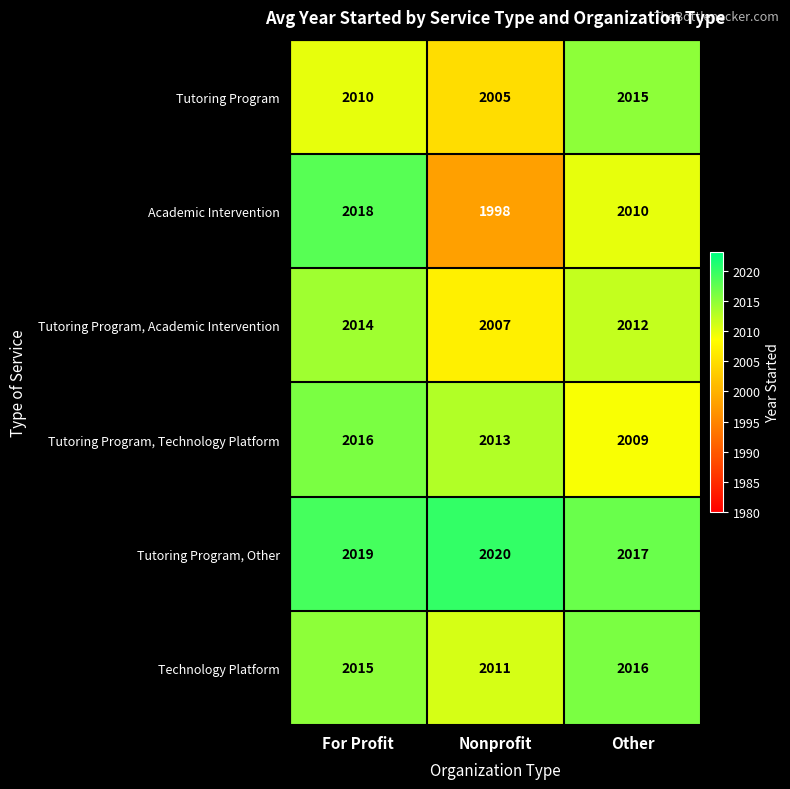

Reading left to right, list all the values displayed in this chart.

Tutoring Program: 2010	2005	2015
Academic Intervention: 2018	1998	2010
Tutoring Program, Academic Intervention: 2014	2007	2012
Tutoring Program, Technology Platform: 2016	2013	2009
Tutoring Program, Other: 2019	2020	2017
Technology Platform: 2015	2011	2016